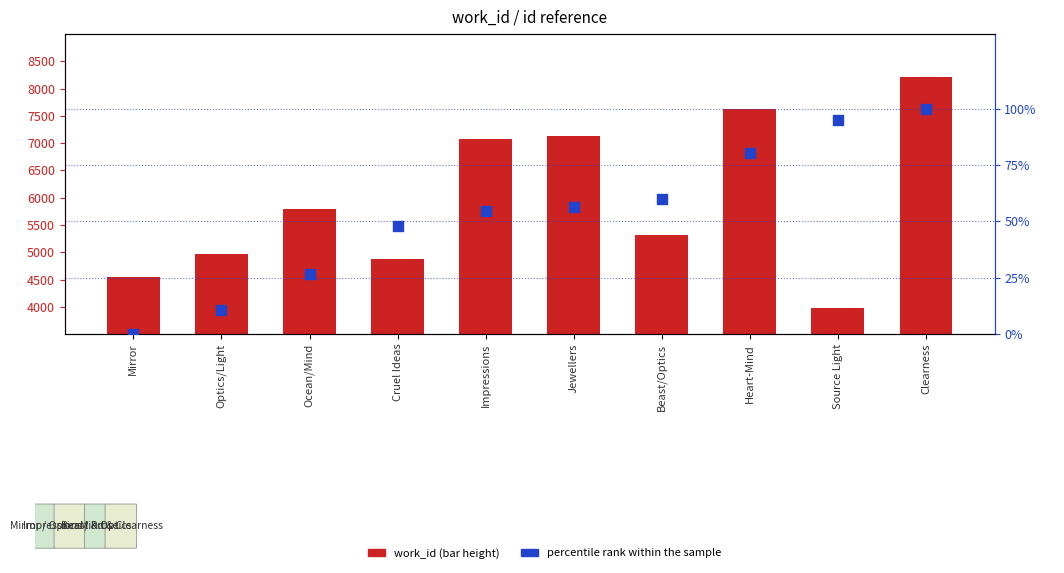

Which series has the largest total across all categories?

work_id